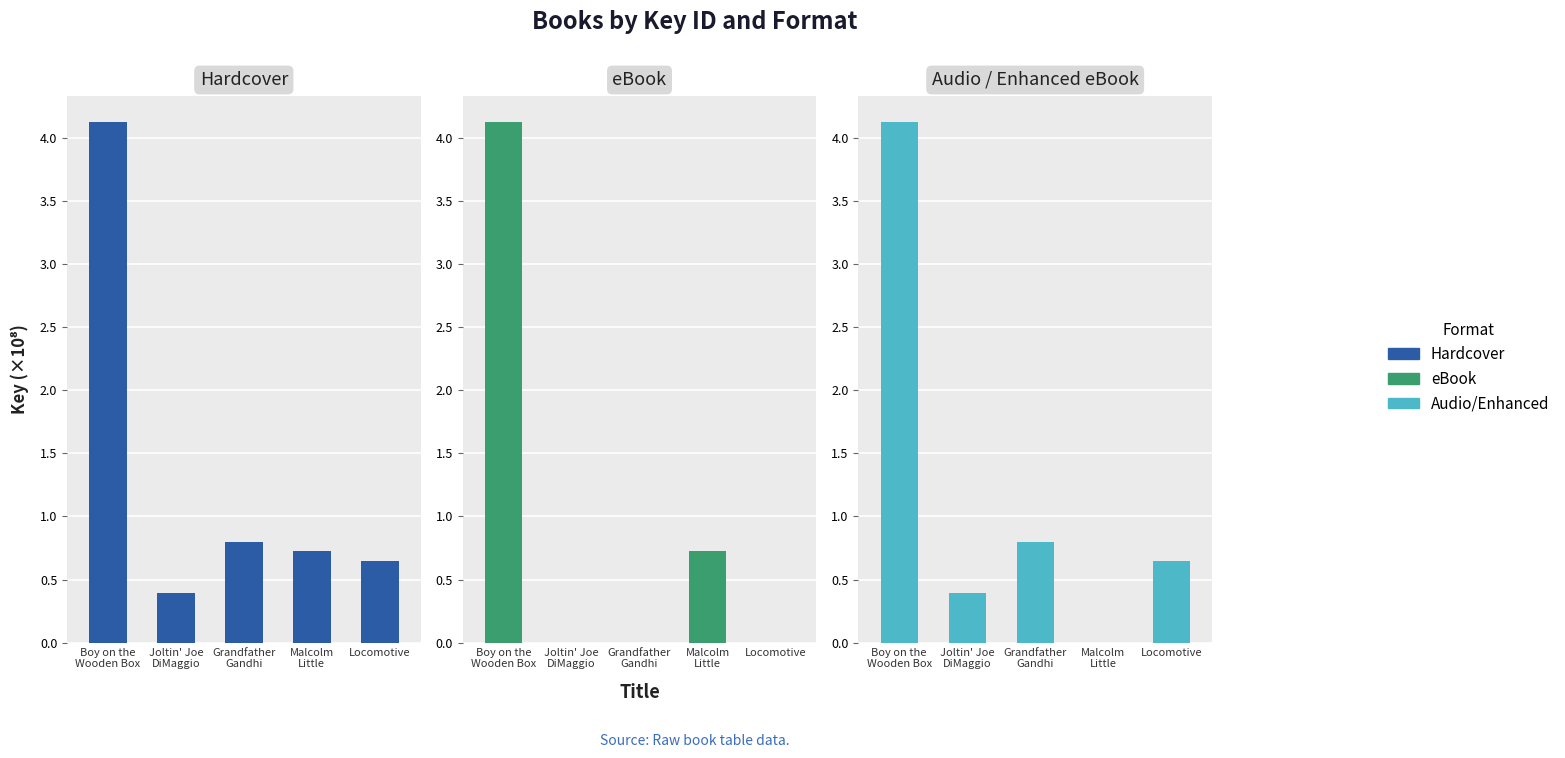

What is the difference between the maximum and minimum values in the Audio/Enhanced series?

4.1